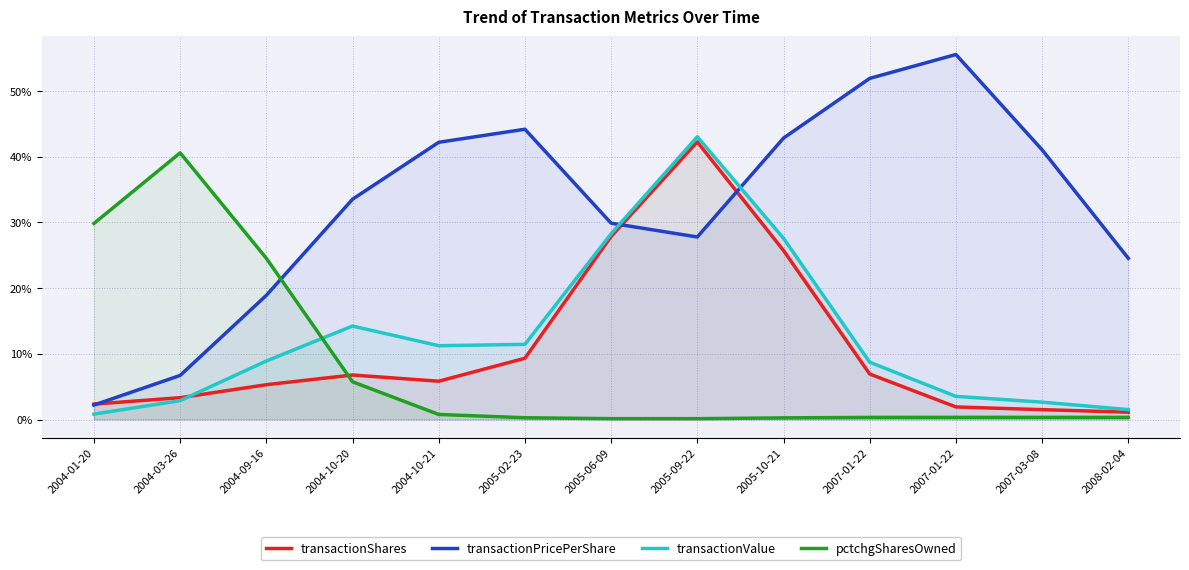

Which has a higher value, 2004-03-26 or 2007-01-22?

2004-03-26